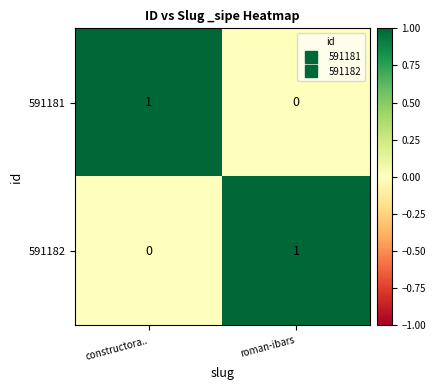

At constructora.., list the series in order from largest to smallest.

591181, 591182